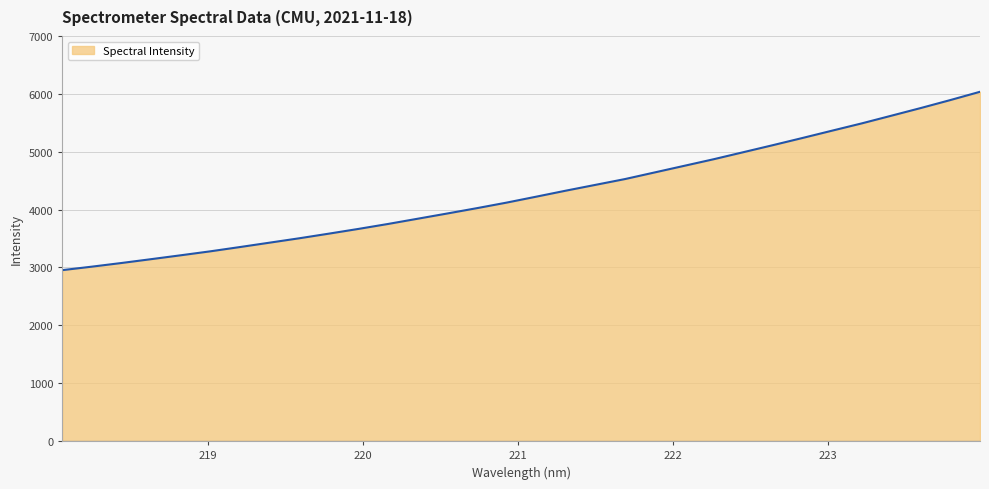

What is the smallest value displayed?

2954.0